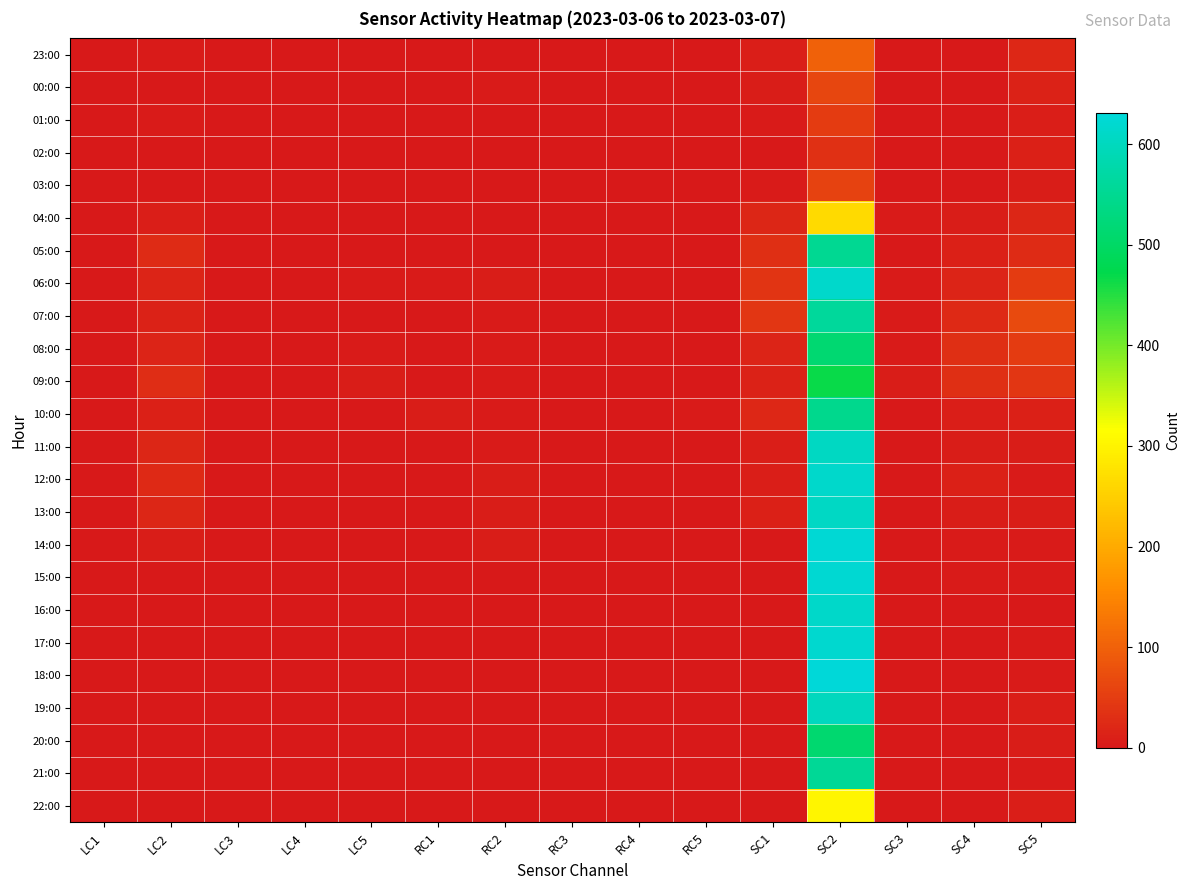

Reading left to right, extract all data points from this chart.

23:00: LC1=0	LC2=4	LC3=0	LC4=0	LC5=0	RC1=0	RC2=2	RC3=0	RC4=0	RC5=0	SC1=8	SC2=101	SC3=0	SC4=2	SC5=21
00:00: LC1=0	LC2=2	LC3=0	LC4=0	LC5=1	RC1=0	RC2=3	RC3=0	RC4=0	RC5=0	SC1=5	SC2=63	SC3=0	SC4=0	SC5=13
01:00: LC1=0	LC2=3	LC3=0	LC4=0	LC5=0	RC1=0	RC2=1	RC3=0	RC4=0	RC5=0	SC1=3	SC2=48	SC3=0	SC4=1	SC5=8
02:00: LC1=0	LC2=1	LC3=0	LC4=0	LC5=0	RC1=0	RC2=1	RC3=0	RC4=0	RC5=0	SC1=1	SC2=34	SC3=0	SC4=2	SC5=10
03:00: LC1=0	LC2=0	LC3=0	LC4=0	LC5=0	RC1=0	RC2=1	RC3=0	RC4=0	RC5=0	SC1=4	SC2=57	SC3=1	SC4=1	SC5=7
04:00: LC1=0	LC2=9	LC3=0	LC4=0	LC5=0	RC1=0	RC2=0	RC3=0	RC4=0	RC5=0	SC1=19	SC2=264	SC3=3	SC4=5	SC5=18
05:00: LC1=0	LC2=25	LC3=0	LC4=1	LC5=0	RC1=0	RC2=0	RC3=0	RC4=0	RC5=0	SC1=31	SC2=552	SC3=2	SC4=11	SC5=27
06:00: LC1=0	LC2=15	LC3=0	LC4=0	LC5=3	RC1=4	RC2=7	RC3=0	RC4=0	RC5=0	SC1=37	SC2=614	SC3=3	SC4=17	SC5=49
07:00: LC1=0	LC2=14	LC3=0	LC4=0	LC5=2	RC1=0	RC2=3	RC3=0	RC4=0	RC5=0	SC1=40	SC2=561	SC3=4	SC4=24	SC5=69
08:00: LC1=0	LC2=17	LC3=0	LC4=0	LC5=4	RC1=1	RC2=4	RC3=0	RC4=0	RC5=0	SC1=17	SC2=513	SC3=4	SC4=32	SC5=48
09:00: LC1=0	LC2=29	LC3=0	LC4=0	LC5=6	RC1=2	RC2=3	RC3=0	RC4=0	RC5=0	SC1=14	SC2=466	SC3=5	SC4=30	SC5=41
10:00: LC1=2	LC2=11	LC3=0	LC4=0	LC5=0	RC1=5	RC2=4	RC3=0	RC4=0	RC5=3	SC1=20	SC2=547	SC3=2	SC4=9	SC5=11
11:00: LC1=0	LC2=19	LC3=0	LC4=0	LC5=2	RC1=0	RC2=4	RC3=0	RC4=0	RC5=0	SC1=9	SC2=606	SC3=1	SC4=7	SC5=5
12:00: LC1=0	LC2=24	LC3=0	LC4=1	LC5=0	RC1=2	RC2=6	RC3=0	RC4=0	RC5=0	SC1=9	SC2=614	SC3=0	SC4=10	SC5=4
13:00: LC1=0	LC2=18	LC3=0	LC4=2	LC5=1	RC1=2	RC2=6	RC3=0	RC4=0	RC5=0	SC1=11	SC2=607	SC3=2	SC4=7	SC5=6
14:00: LC1=0	LC2=5	LC3=0	LC4=0	LC5=0	RC1=2	RC2=7	RC3=0	RC4=0	RC5=0	SC1=1	SC2=626	SC3=0	SC4=3	SC5=3
15:00: LC1=0	LC2=0	LC3=0	LC4=0	LC5=0	RC1=0	RC2=0	RC3=0	RC4=0	RC5=0	SC1=1	SC2=623	SC3=0	SC4=3	SC5=4
16:00: LC1=0	LC2=0	LC3=0	LC4=0	LC5=0	RC1=0	RC2=0	RC3=0	RC4=0	RC5=0	SC1=1	SC2=613	SC3=0	SC4=2	SC5=2
17:00: LC1=0	LC2=0	LC3=0	LC4=0	LC5=0	RC1=0	RC2=0	RC3=0	RC4=0	RC5=0	SC1=1	SC2=620	SC3=0	SC4=2	SC5=3
18:00: LC1=0	LC2=0	LC3=0	LC4=0	LC5=0	RC1=0	RC2=0	RC3=0	RC4=0	RC5=0	SC1=1	SC2=631	SC3=0	SC4=0	SC5=3
19:00: LC1=0	LC2=0	LC3=0	LC4=0	LC5=0	RC1=0	RC2=1	RC3=0	RC4=0	RC5=0	SC1=1	SC2=601	SC3=1	SC4=1	SC5=9
20:00: LC1=0	LC2=0	LC3=0	LC4=0	LC5=0	RC1=0	RC2=0	RC3=0	RC4=0	RC5=0	SC1=1	SC2=512	SC3=0	SC4=0	SC5=6
21:00: LC1=0	LC2=0	LC3=0	LC4=0	LC5=0	RC1=0	RC2=0	RC3=0	RC4=0	RC5=0	SC1=0	SC2=556	SC3=0	SC4=0	SC5=4
22:00: LC1=0	LC2=0	LC3=0	LC4=0	LC5=0	RC1=0	RC2=0	RC3=0	RC4=0	RC5=0	SC1=1	SC2=303	SC3=0	SC4=0	SC5=9